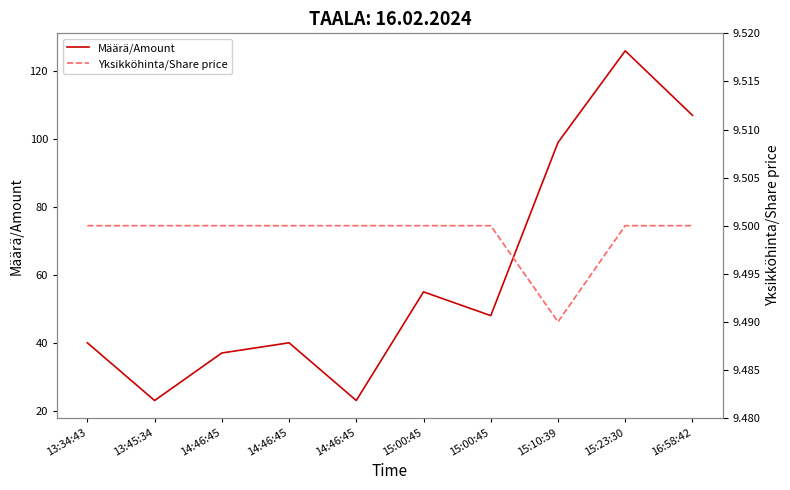

Is it true that Määrä/Amount equals 99.0 at 15:10:39?

True